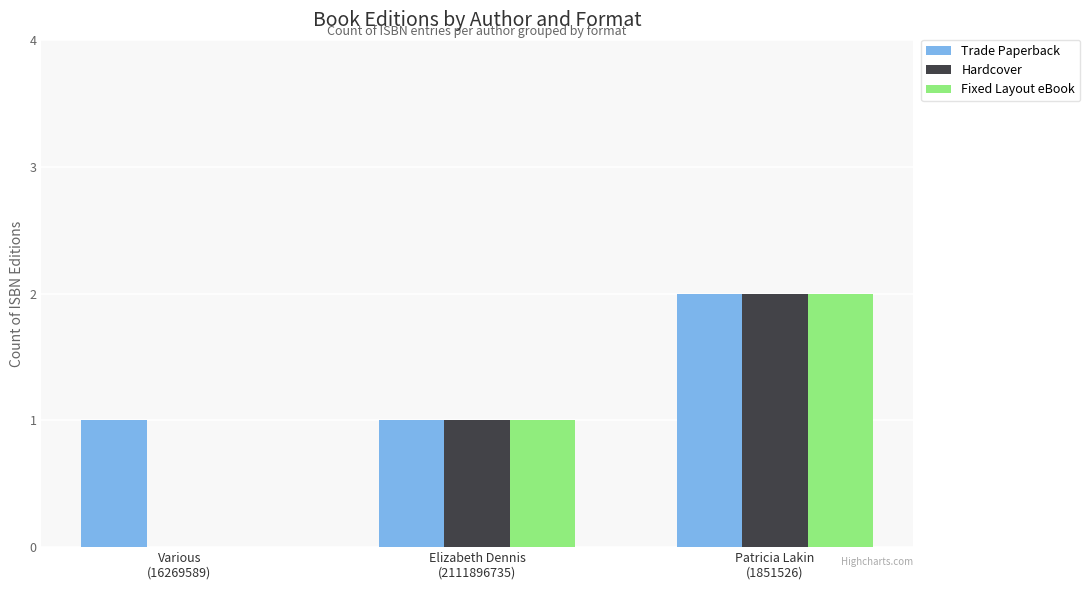

True or false: Trade Paperback has a value of 2 at Elizabeth Dennis
(2111896735).

False